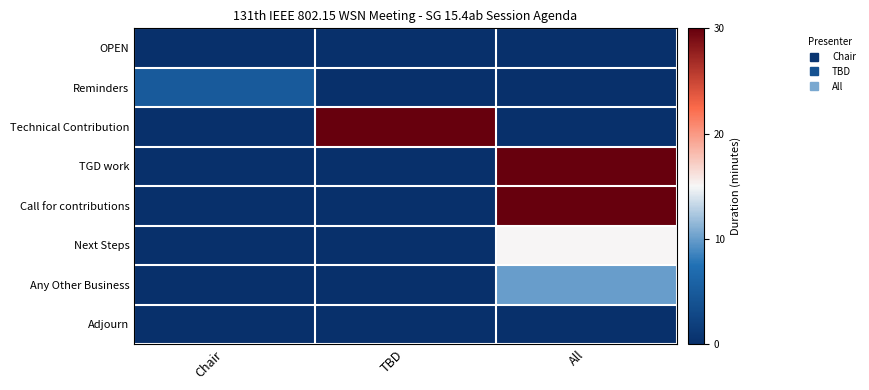

How many series are shown in this chart?

8